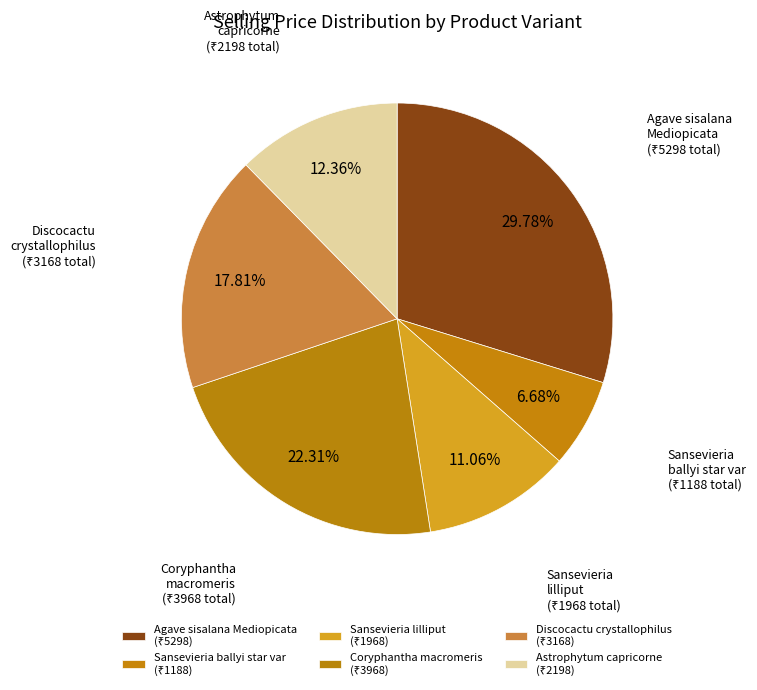

Which category has the biggest portion of the pie?

agave-sisalana-mediopicata (WITH_POT)